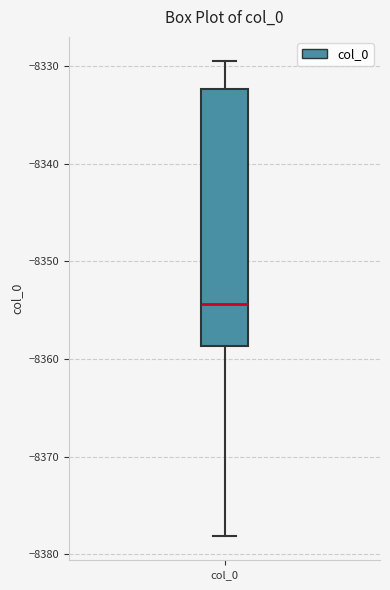

Read this box plot against the y-axis: the position of the median line, the range covered by the box, and the ends of both whiskers. The values are not printed on the chart, so give them approximately, as read against the axis.

median -8354, box -8359 to -8332, whiskers -8378 to -8329